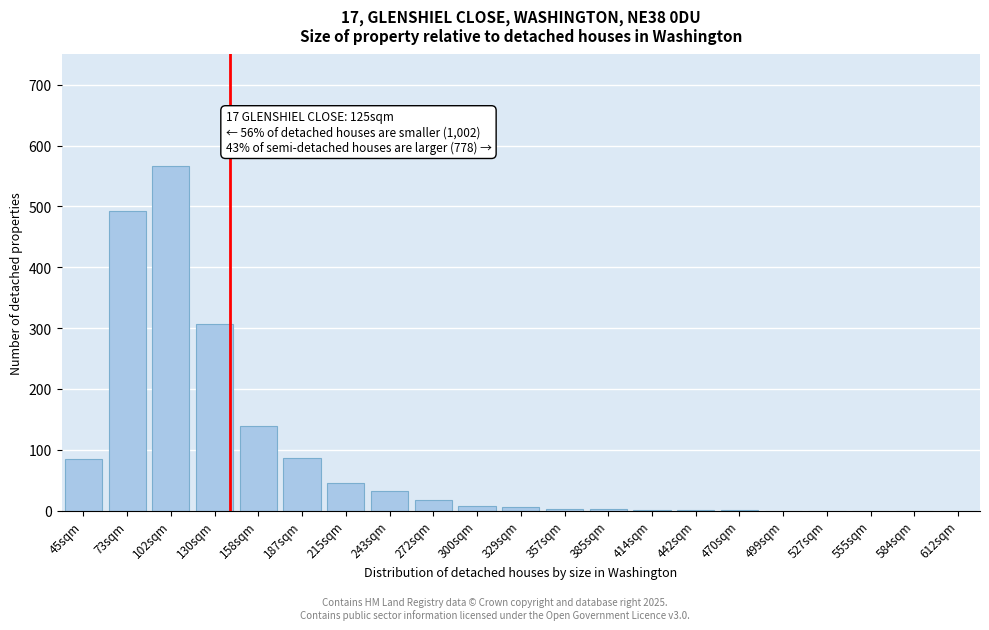

What is the change in value from 130sqm to 612sqm?

-307